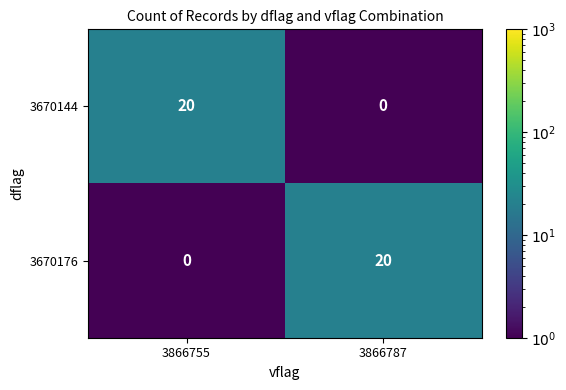

What is the spread (max minus min) of values at 3866755?

20